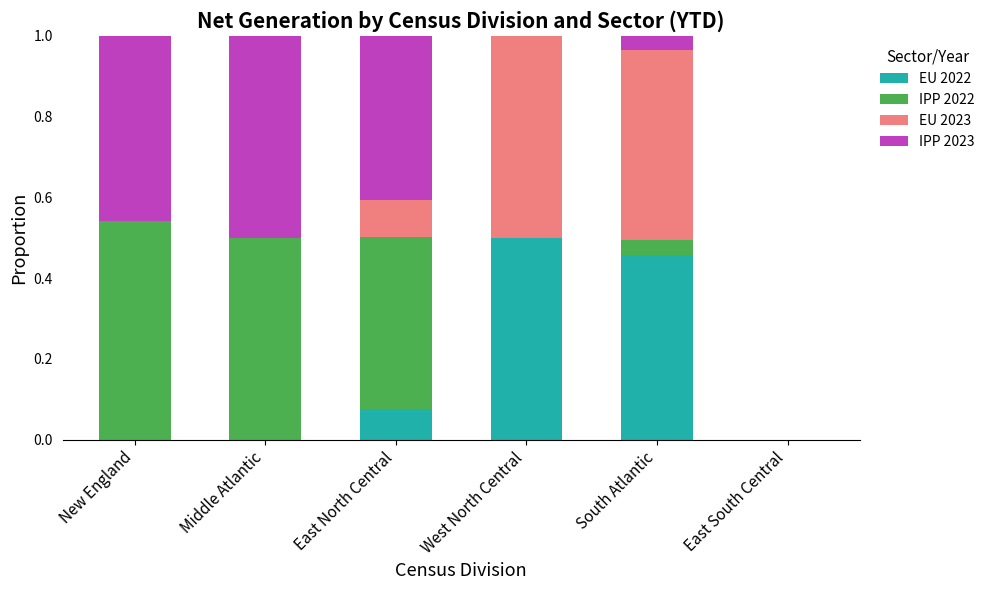

The EU 2022 series shows 0.1 at East North Central. True or false?

True